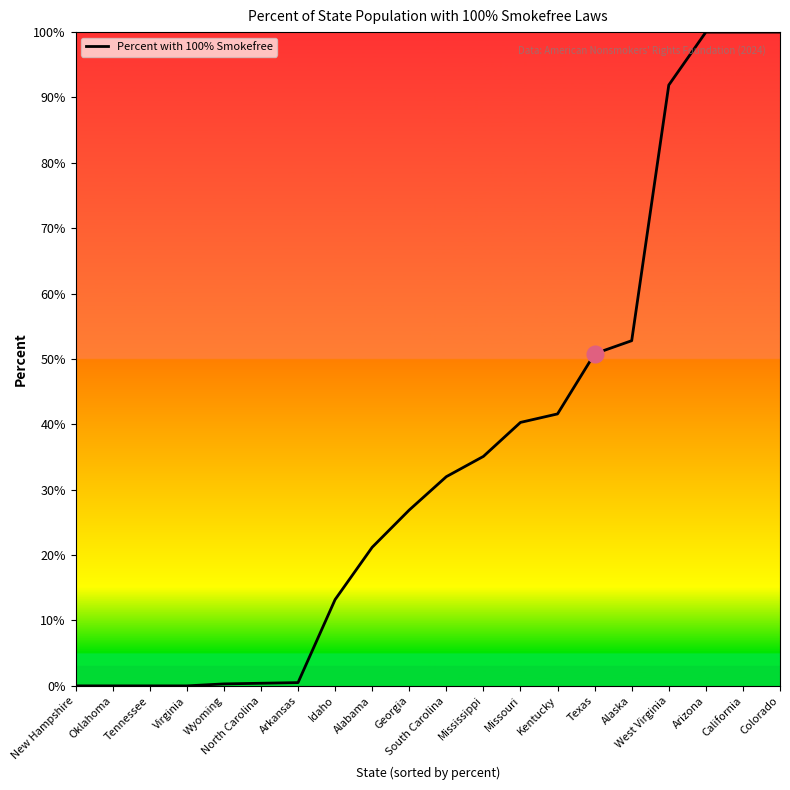

Is it true that the value at Missouri is 40.3?

True